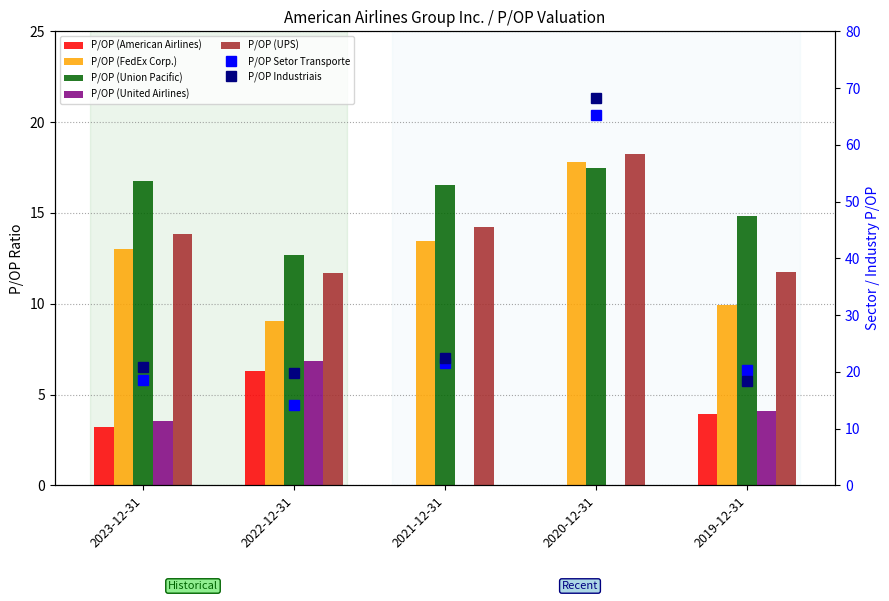

True or false: P/OP (Union Pacific) has a value of 5.9 at 2022-12-31.

False